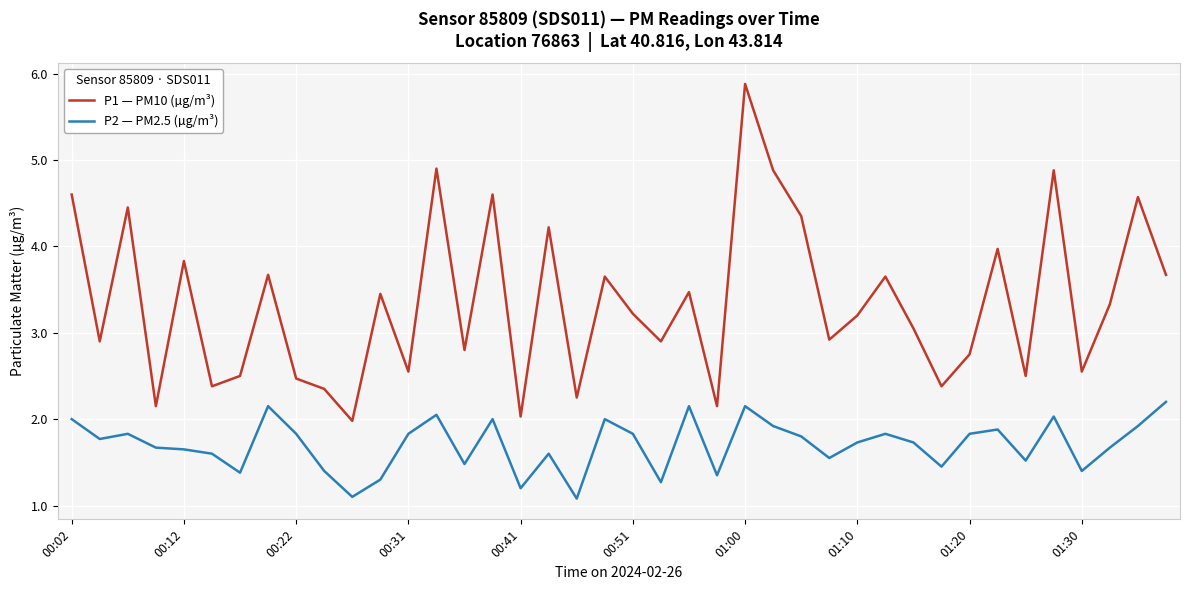

True or false: P2 — PM2.5 (µg/m³) and P1 — PM10 (µg/m³) intersect in this chart.

False